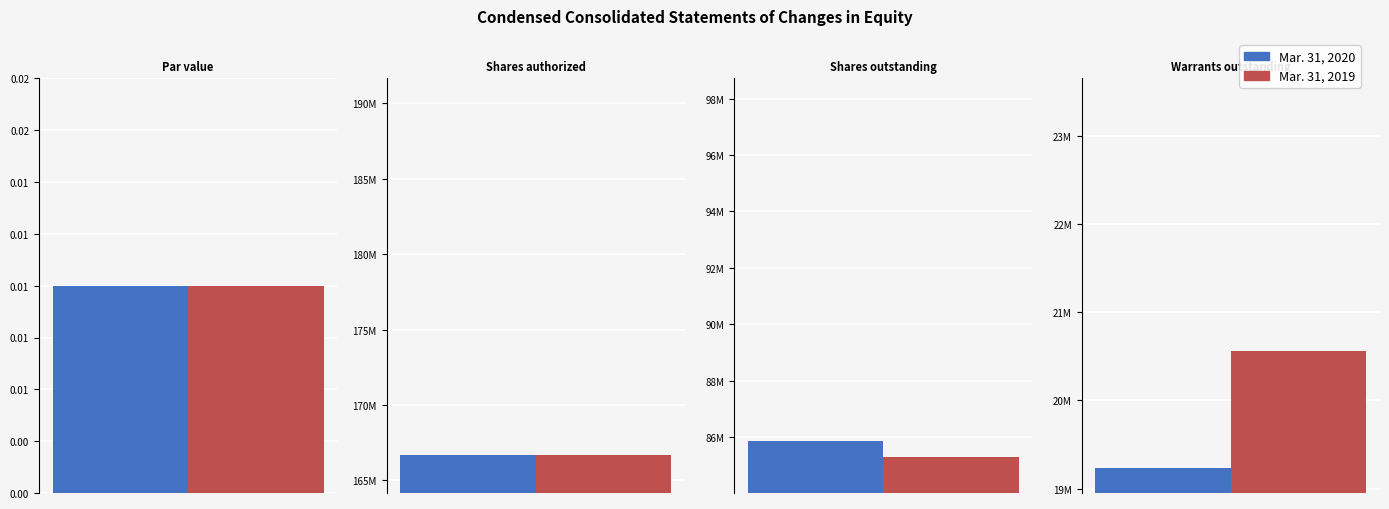

What is the maximum value shown in the chart?

166666666.0